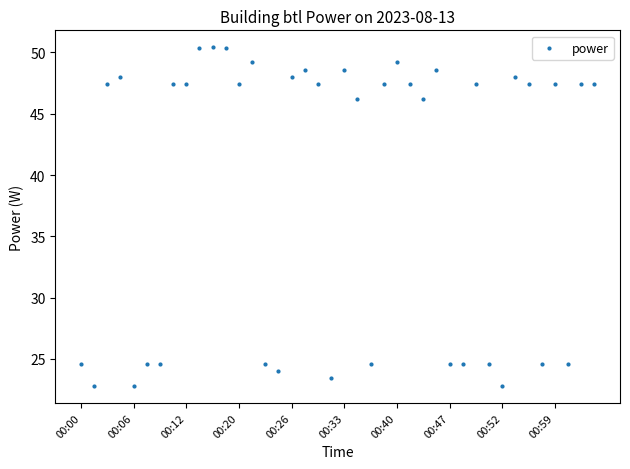

What is the range of Y values (max minus min)?

27.6